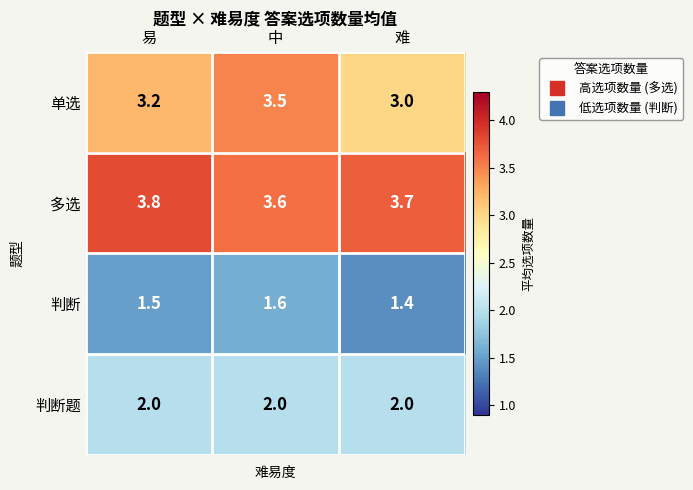

What is the highest value of the 单选 series?

3.5